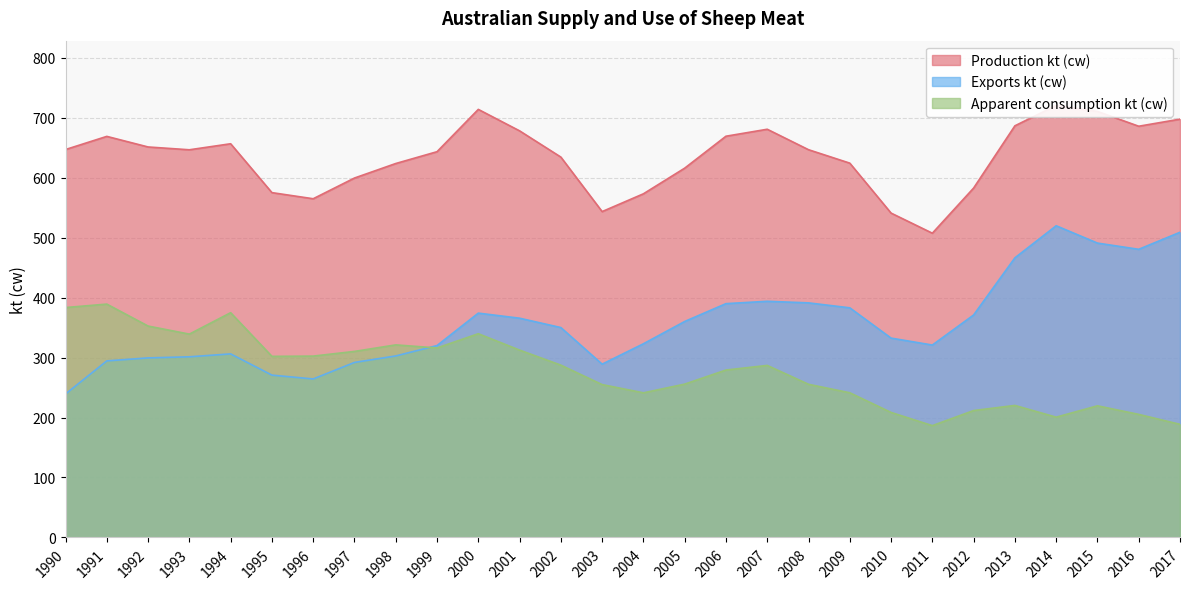

True or false: Apparent consumption kt (cw) and Production kt (cw) cross at least once.

False